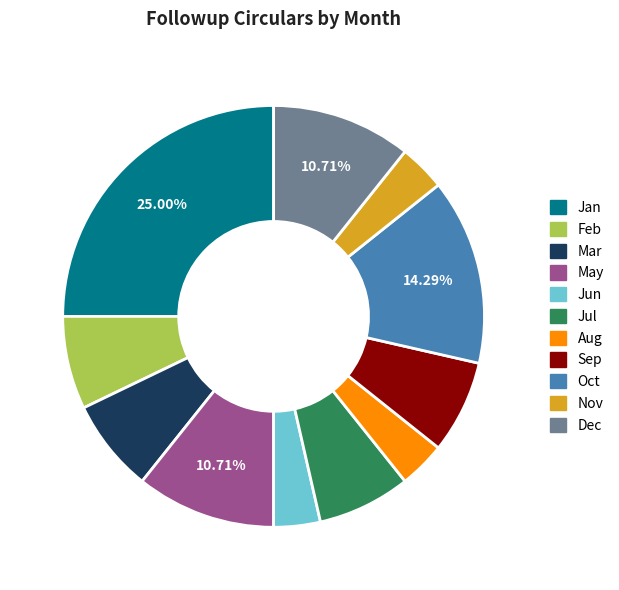

How many segments does this pie chart have?

11